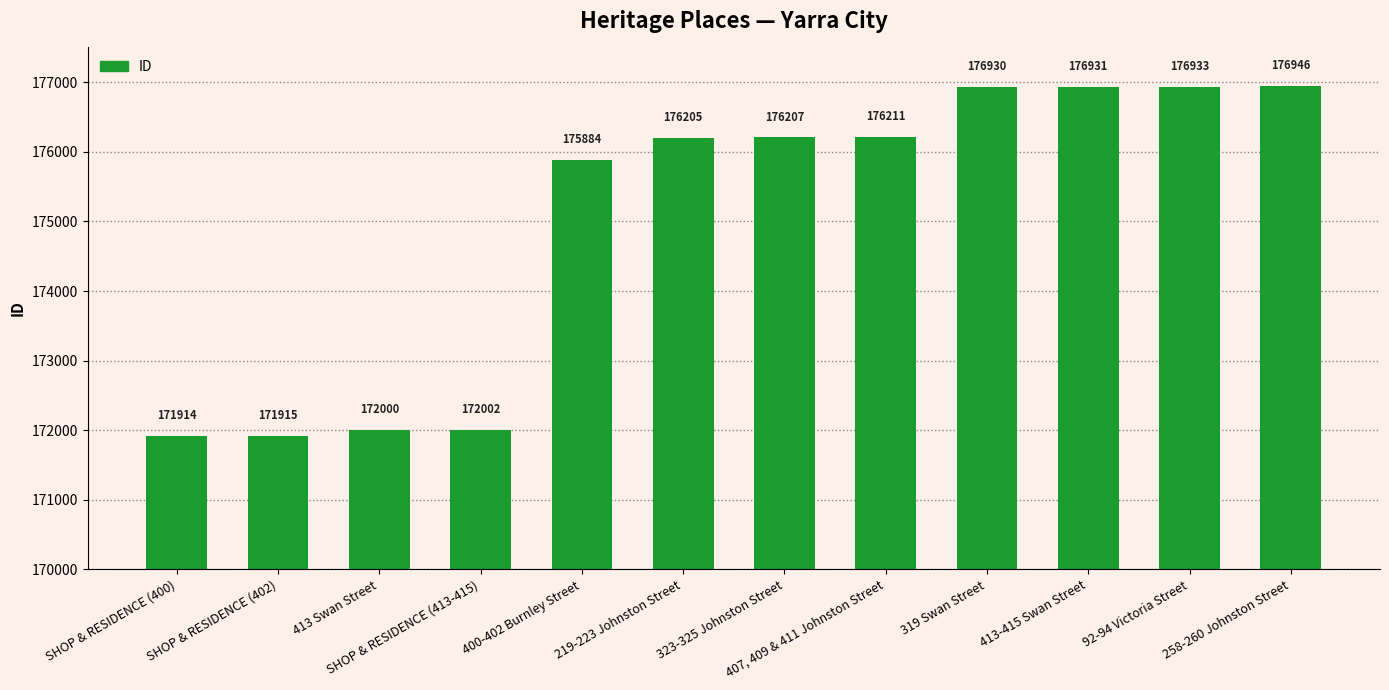

Are the bars grouped side by side (vs. stacked)?

No